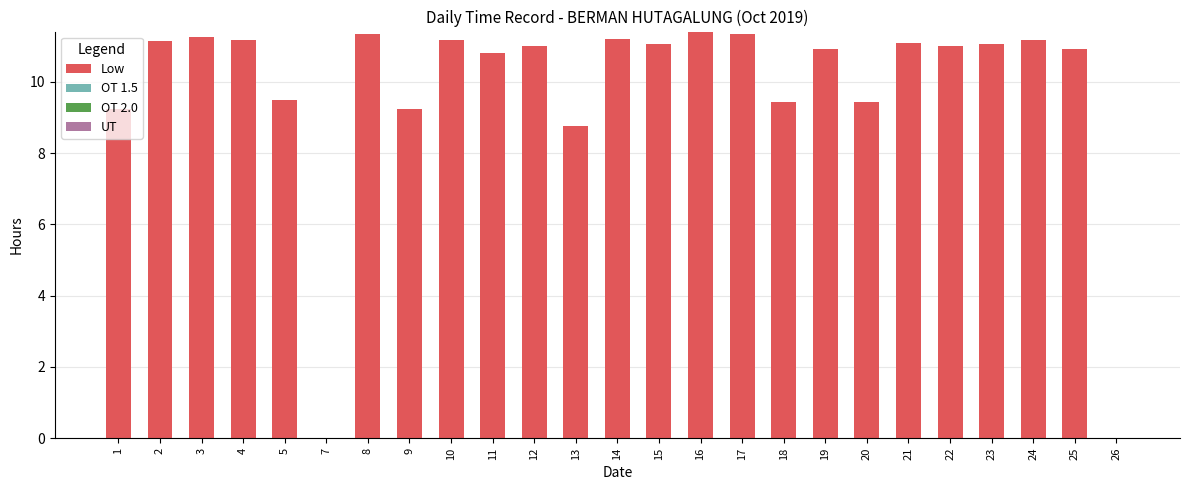

The chart shows a value of 10.9 at 19. True or false?

True